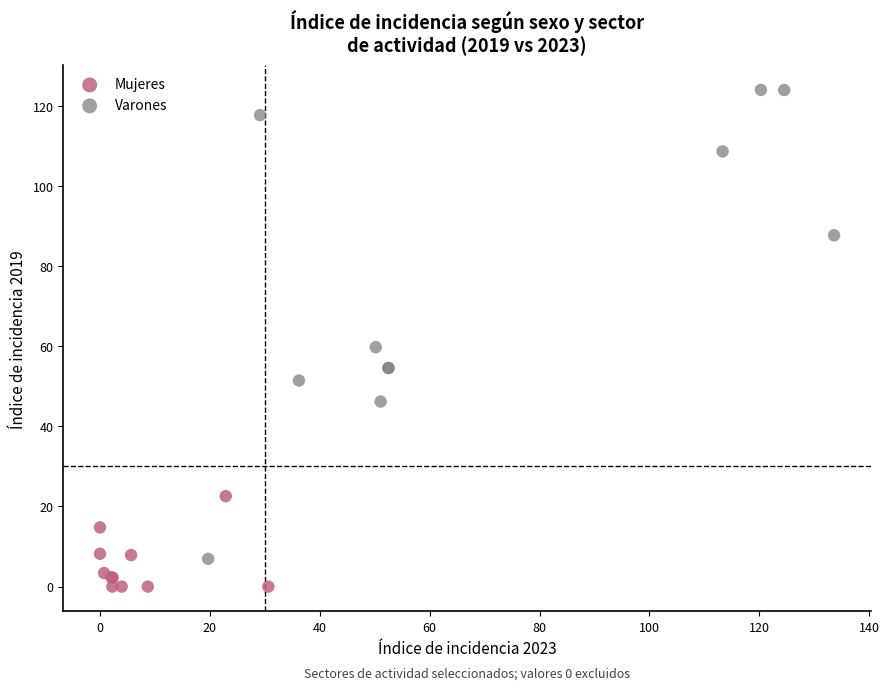

Which series reaches the minimum Y coordinate?

Mujeres